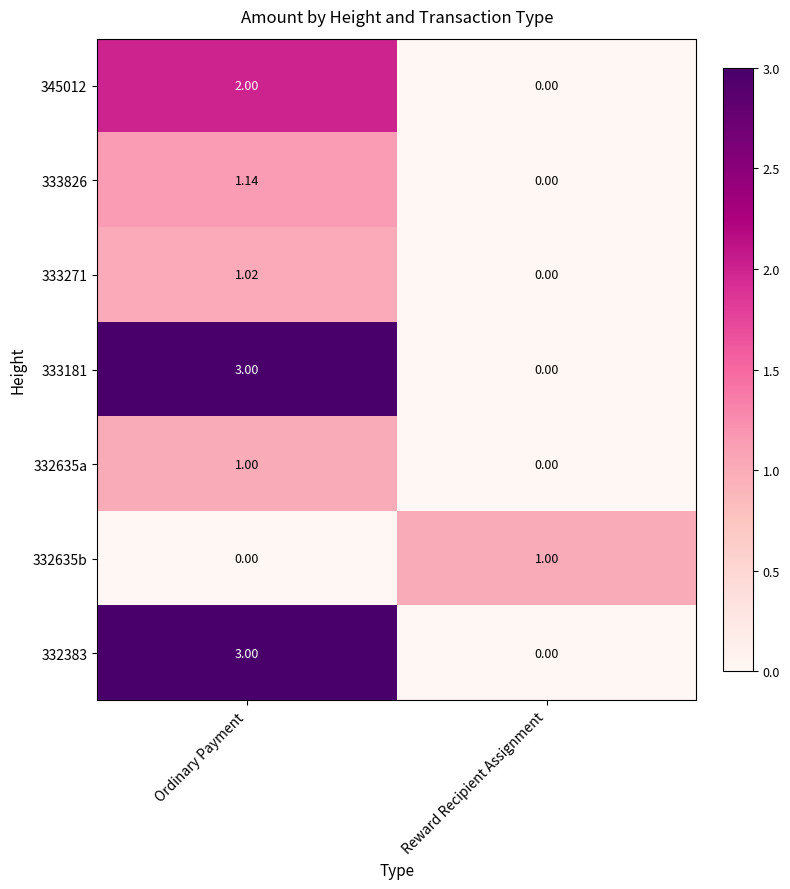

At which label is 333181 closest to 1?

Reward Recipient Assignment